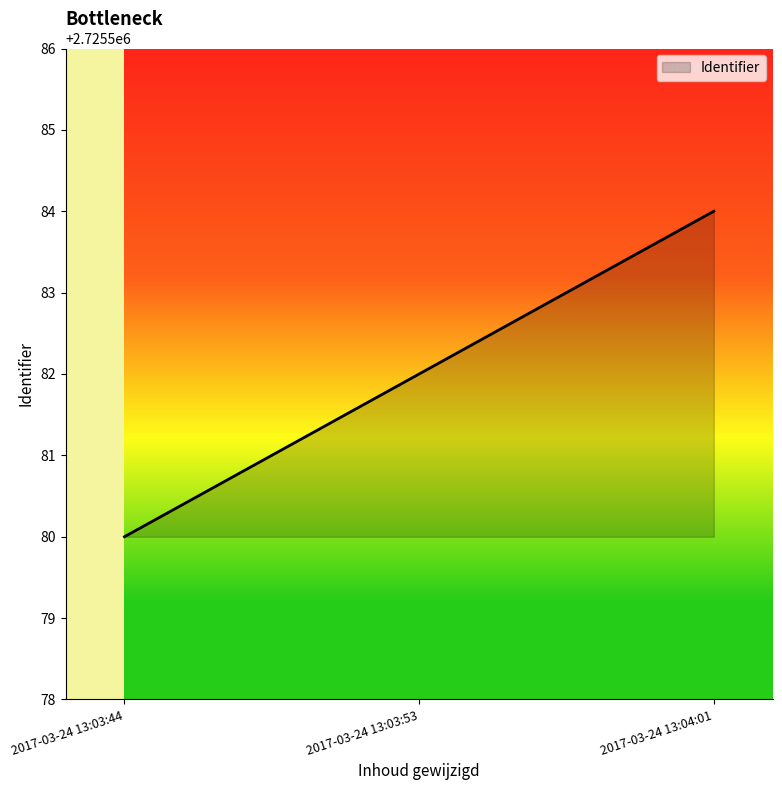

How many categories are shown in the chart?

3